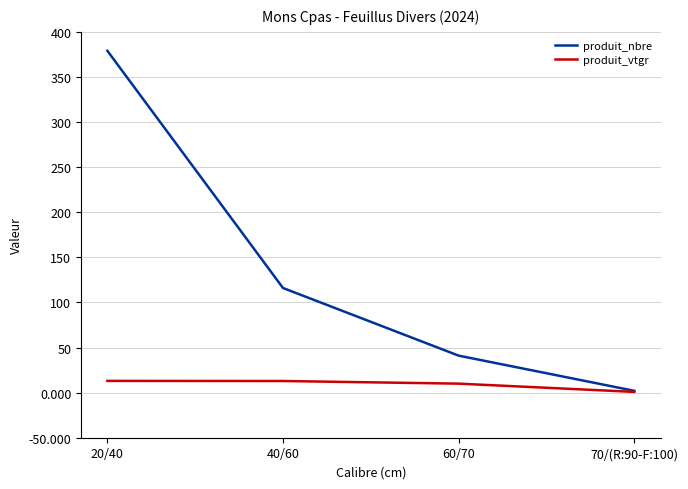

Rank the series by their average value, from lowest to highest.

produit_vtgr, produit_nbre